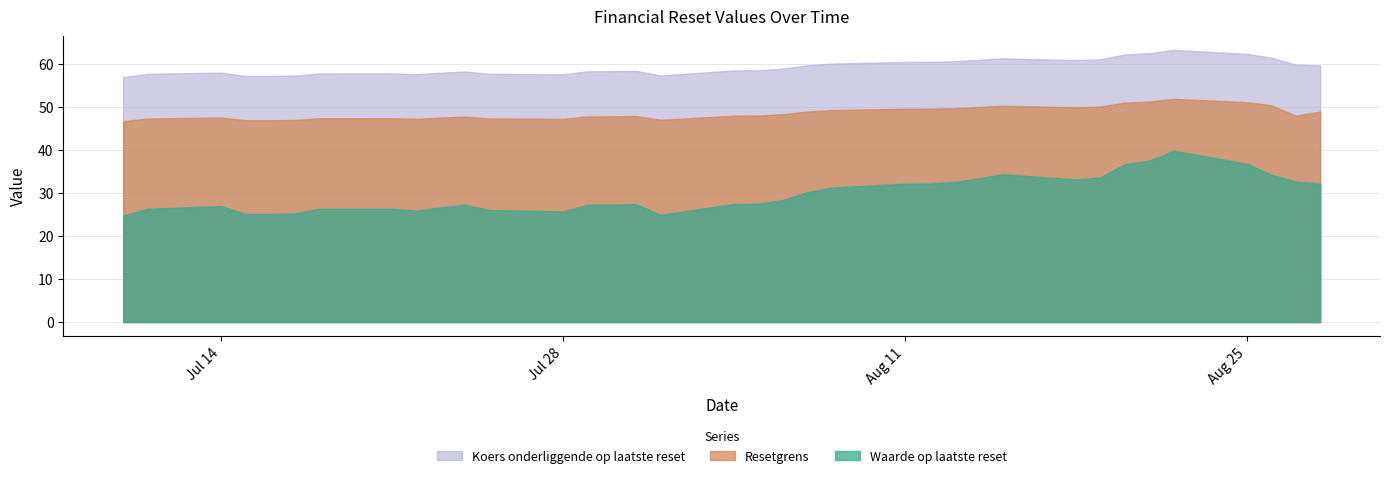

The value of Resetgrens at 2025-07-23 is 47.5. True or false?

True